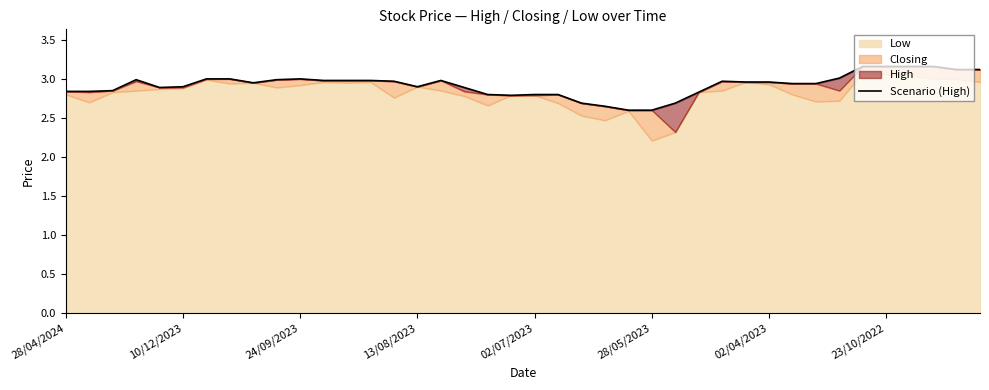

How many categories are shown in the chart?

40